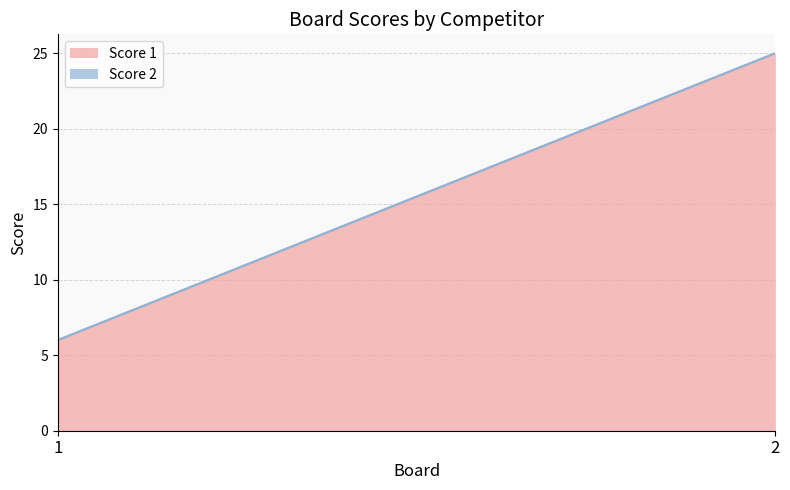

What are all the series names shown in the legend?

Score 1, Score 2